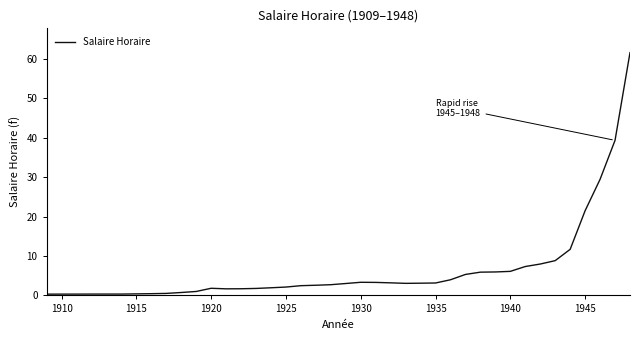

What is the difference between the maximum and minimum values?

61.3